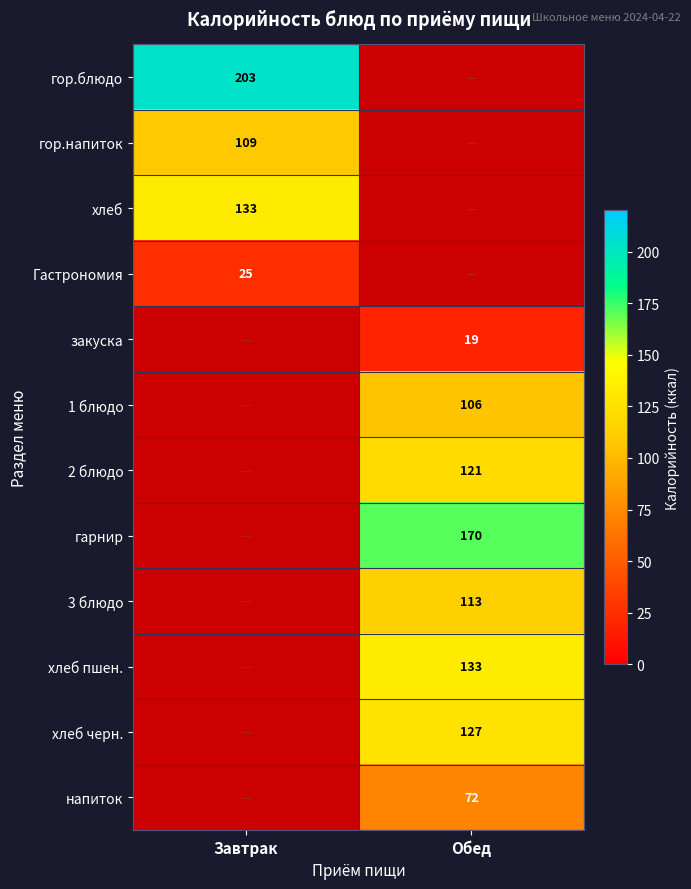

The value of 3 блюдо at Обед is 176. True or false?

False